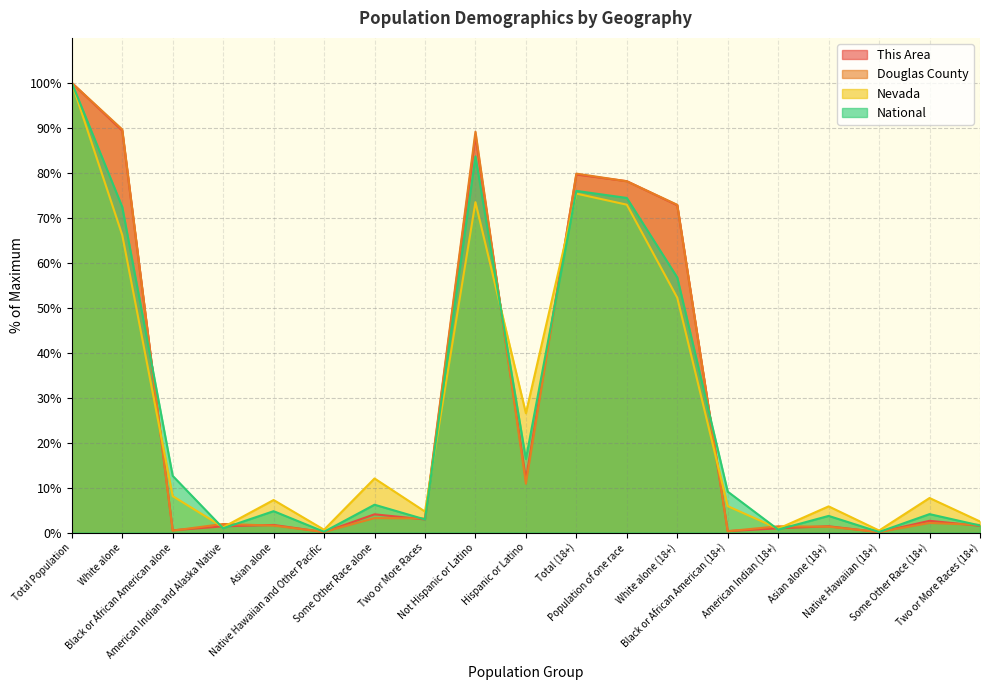

What is the label of the 14th point from the left?

Black or African American (18+)